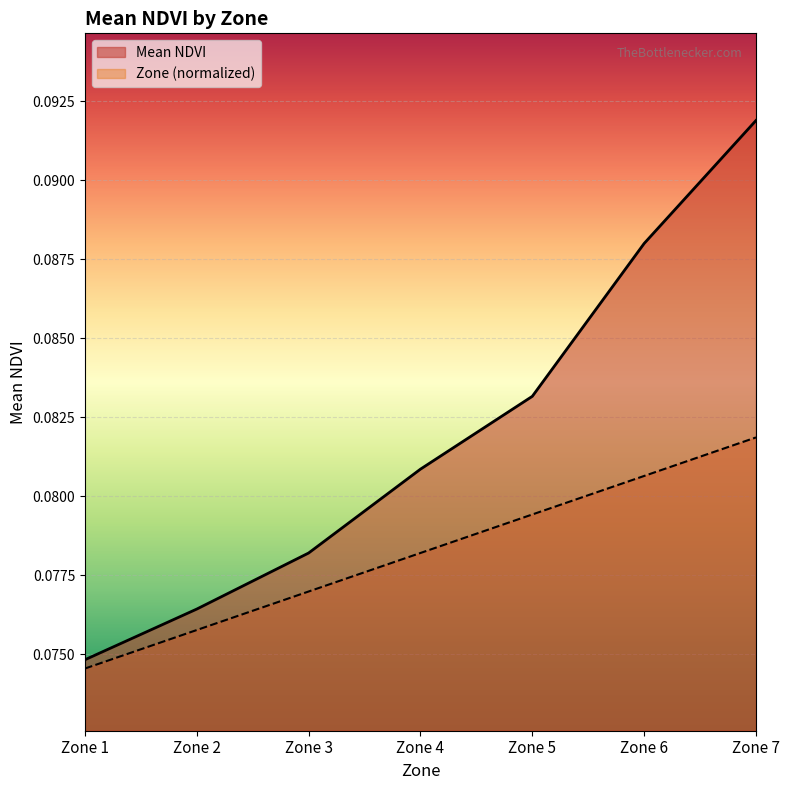

Rank the categories by Mean NDVI value from lowest to highest.

Zone 1, Zone 2, Zone 3, Zone 4, Zone 5, Zone 6, Zone 7